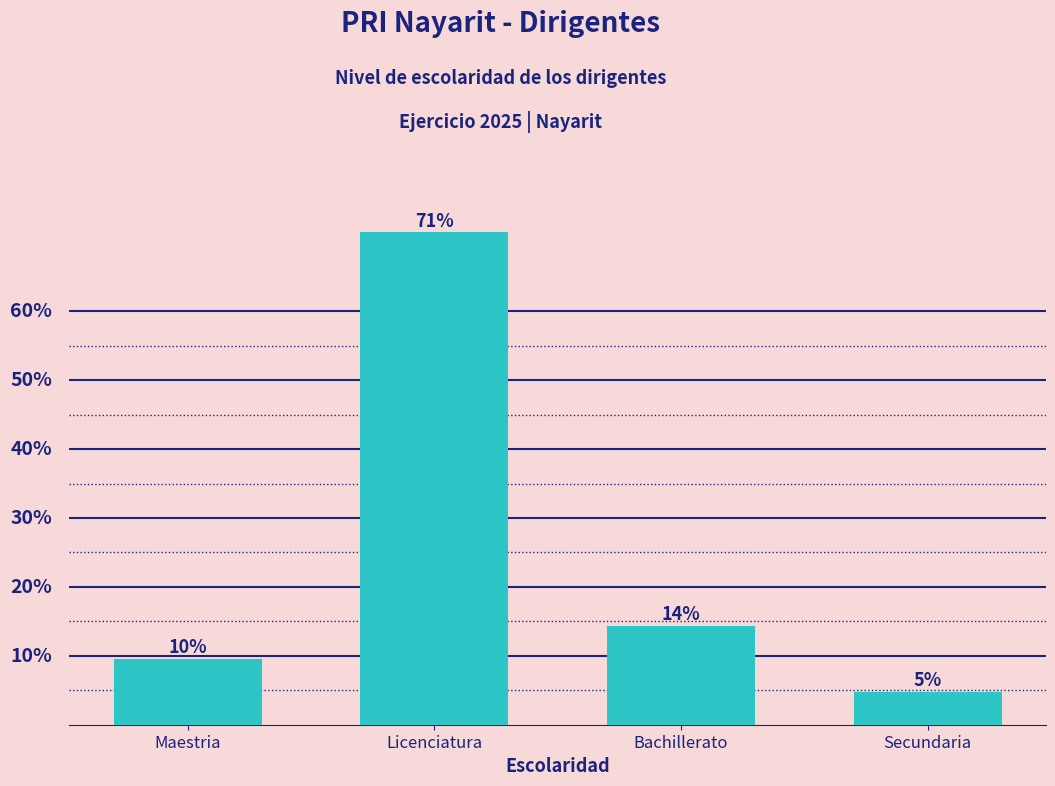

Which category has the highest value across all series?

Licenciatura